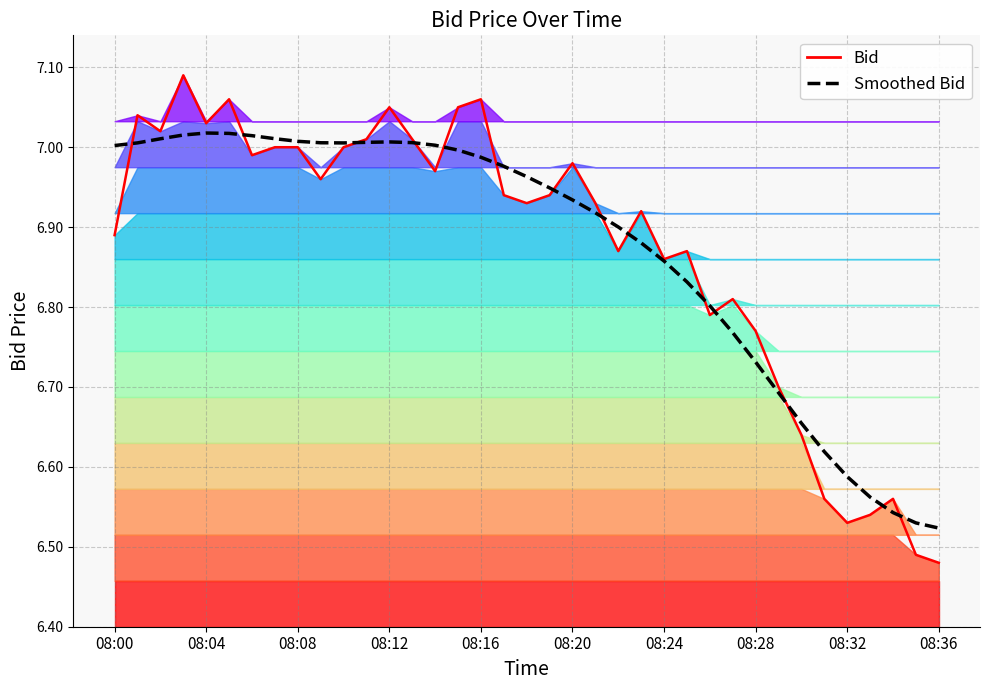

Between which two adjacent categories do Smoothed Bid and Bid first intersect?

08:00 and 08:04